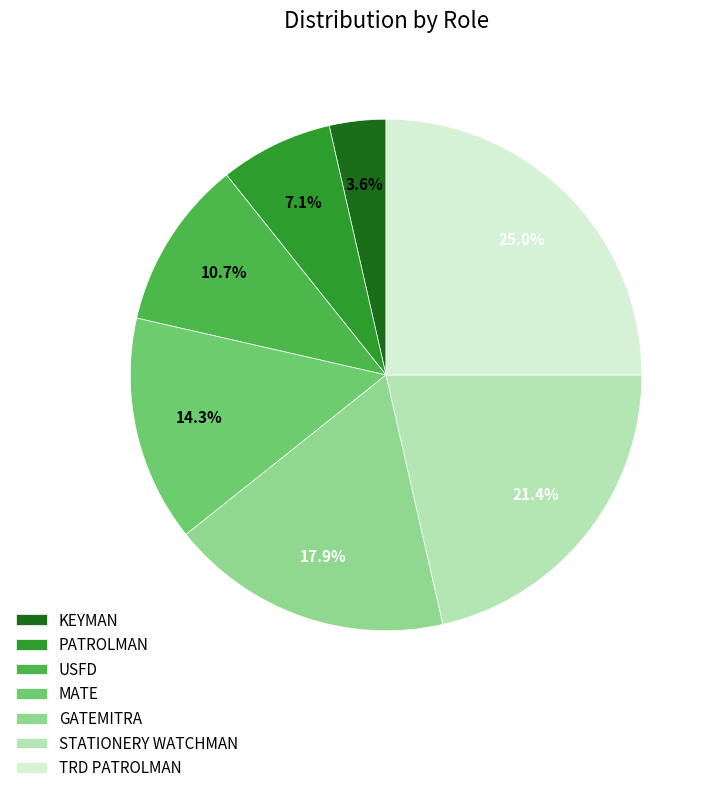

Combined, what portion of the pie is MATE and USFD?

25.0%